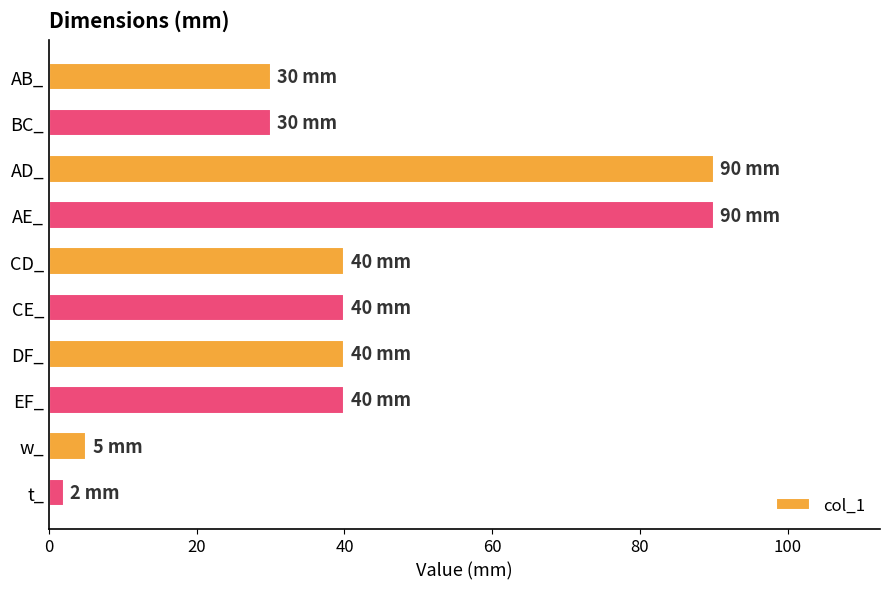

What is the label of the 1st bar from the top?

AB_